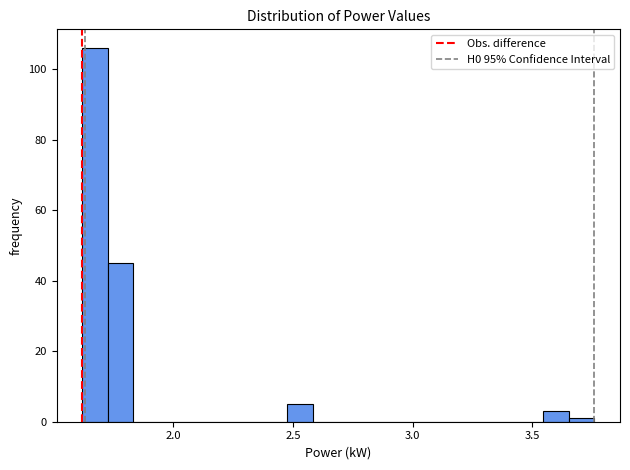

Around what value on the x-axis is the tallest bar? Give the approximate position of its centre, as read against the axis.

1.65